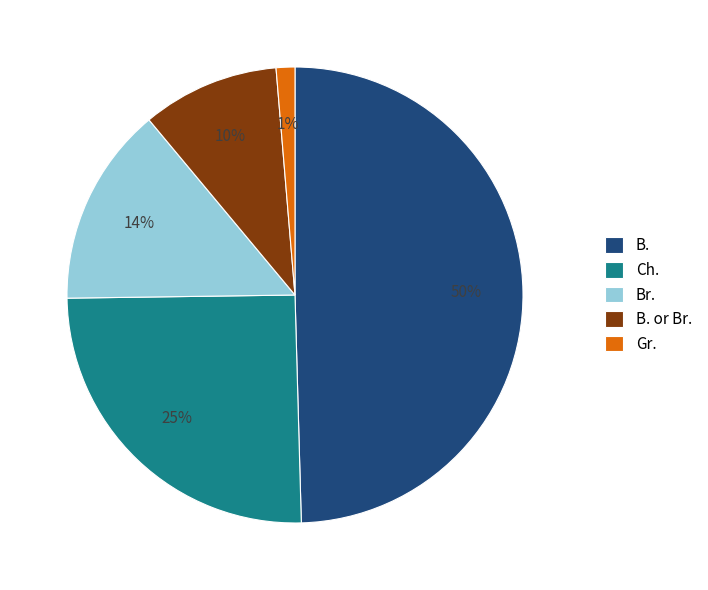

Rank the categories by value from highest to lowest.

B., Ch., Br., B. or Br., Gr.